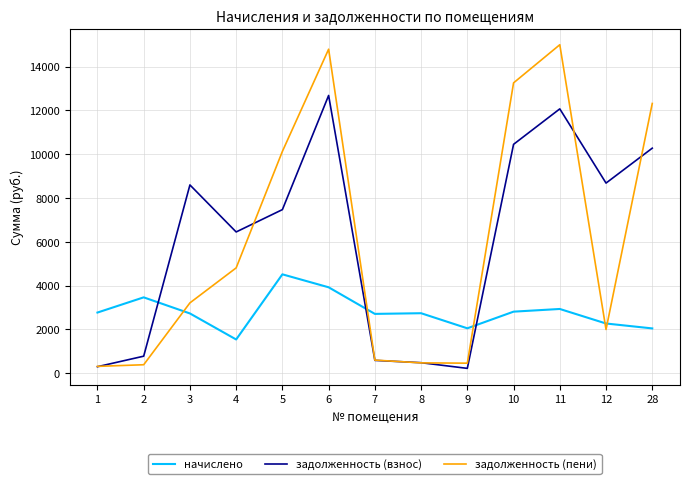

What is the maximum value for задолженность (пени)?

14995.2